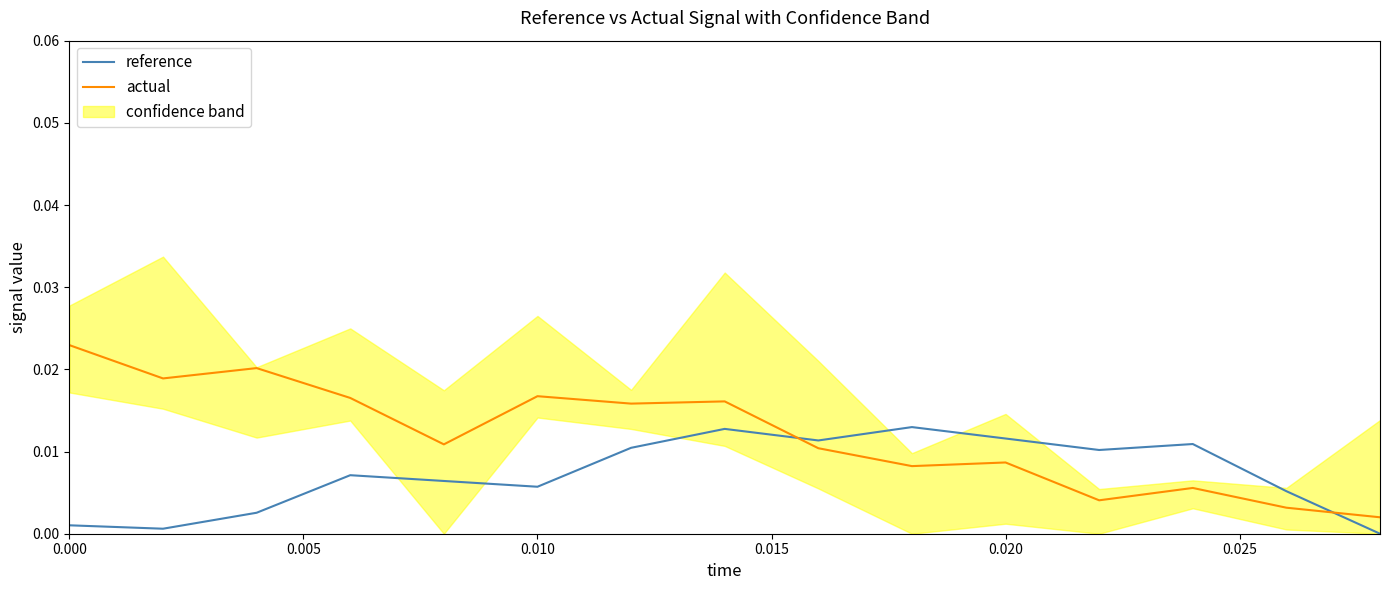

How many times do actual and reference cross each other?

2